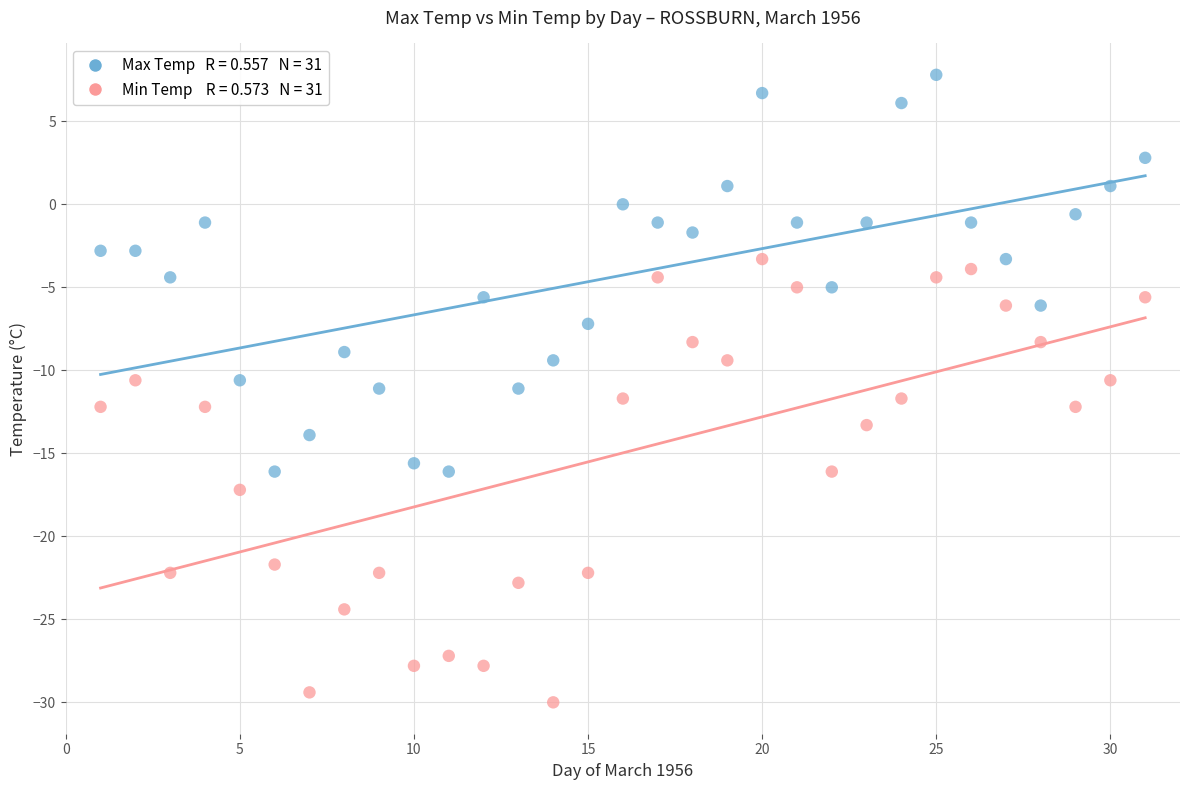

Across all data points, what is the range of Y values (max minus min)?

37.8